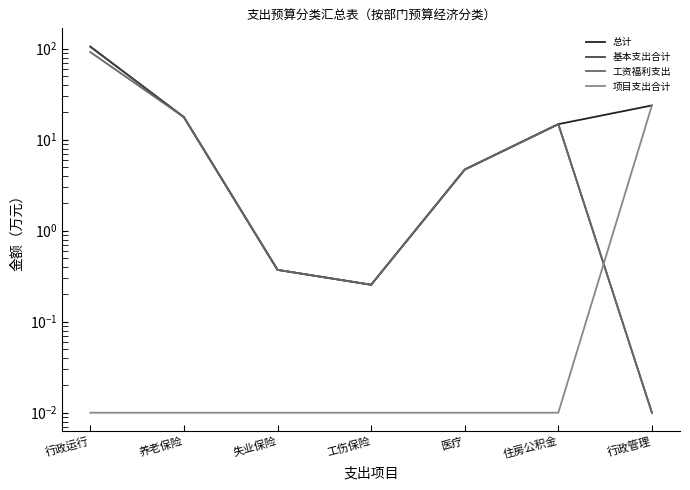

What is the label of the 3rd point from the left?

失业保险